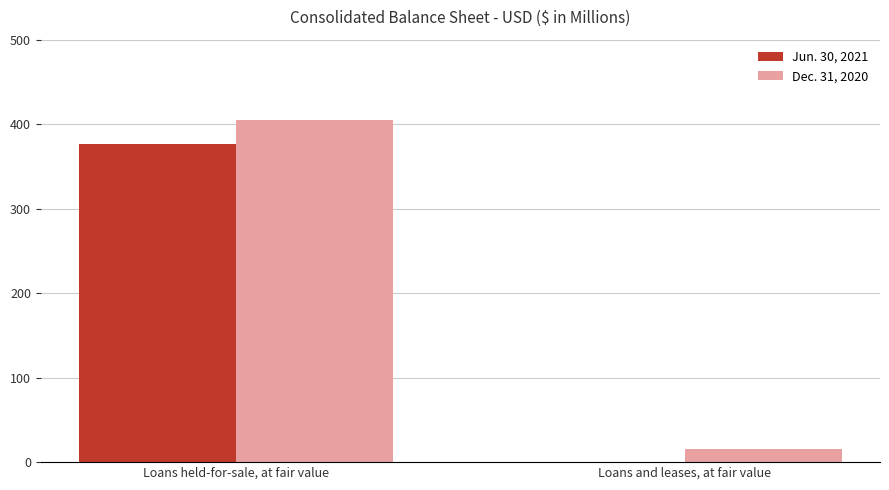

True or false: Dec. 31, 2020 has a value of 16 at Loans and leases, at fair value.

True